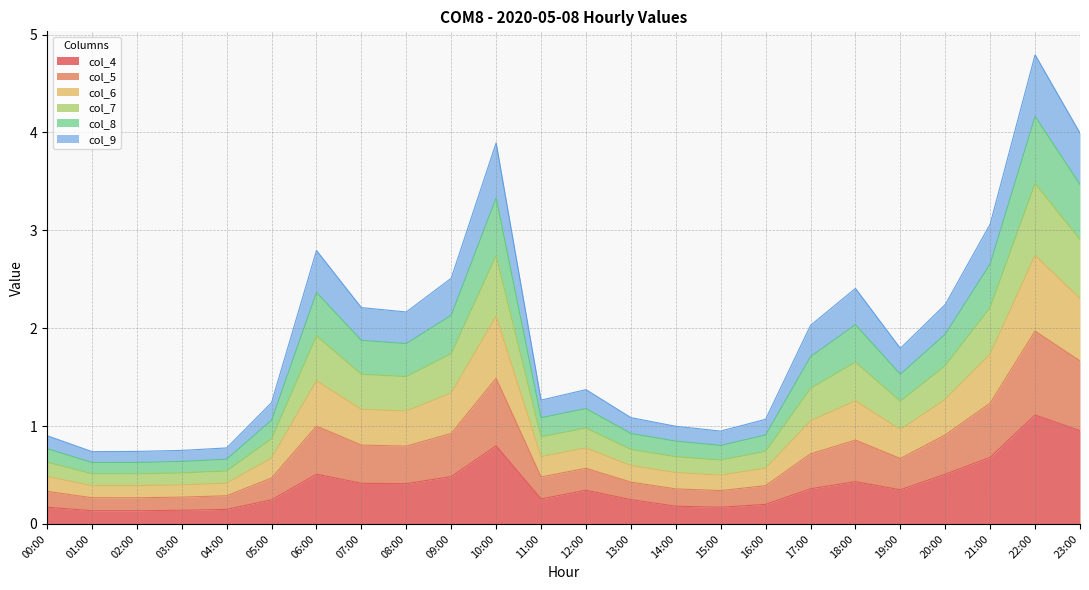

What is the highest value of the col_4 series?

1.1